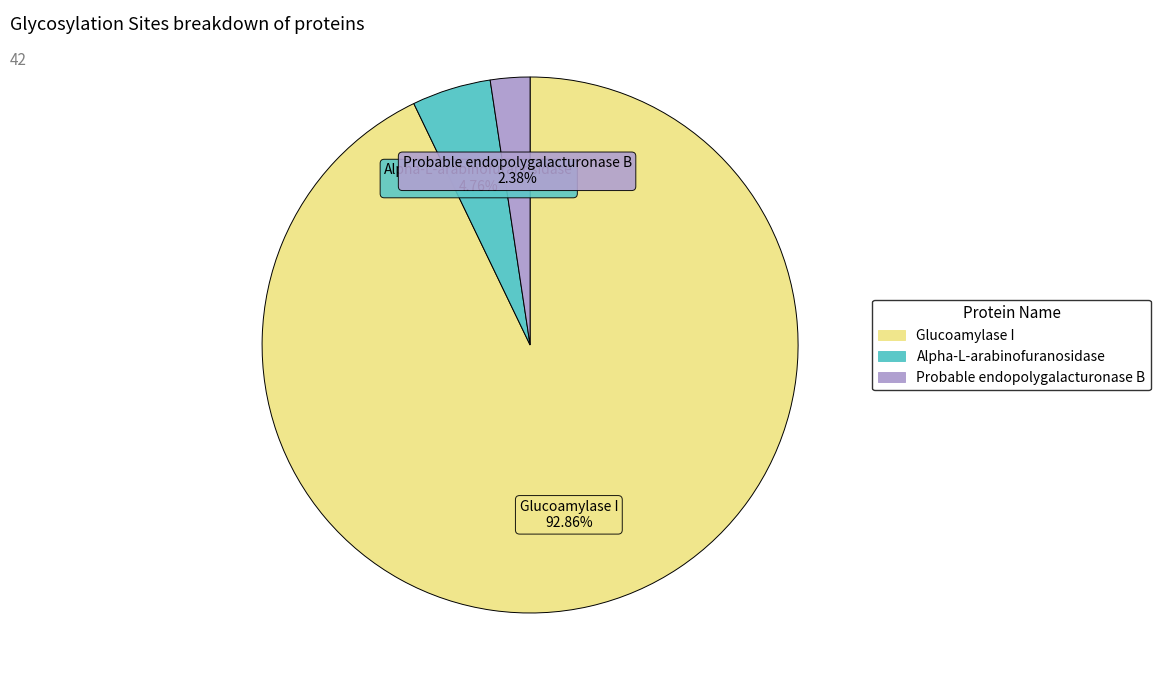

To the nearest percent, what percentage of the pie is Probable endopolygalacturonase B?

2%